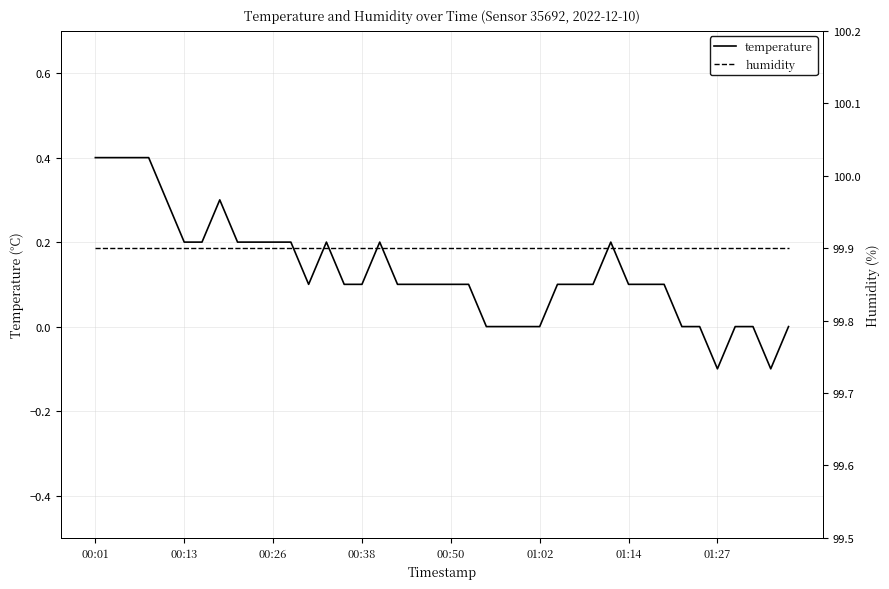

True or false: temperature has a value of -0.1 at 01:27.

True